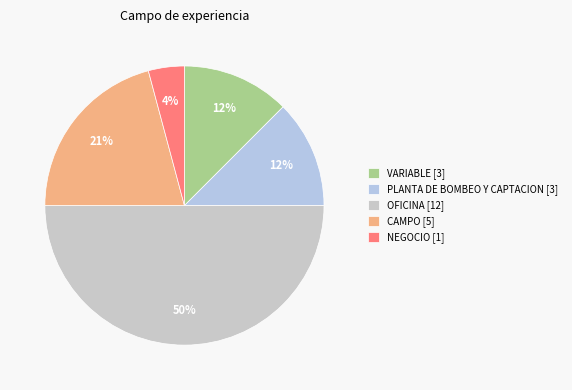

To the nearest percent, what is the average slice percentage?

20%